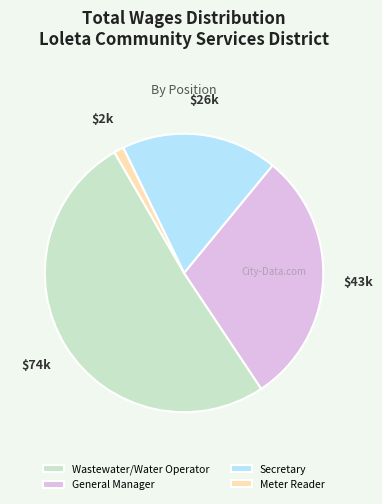

Which category accounts for the majority?

Wastewater/Water Operator